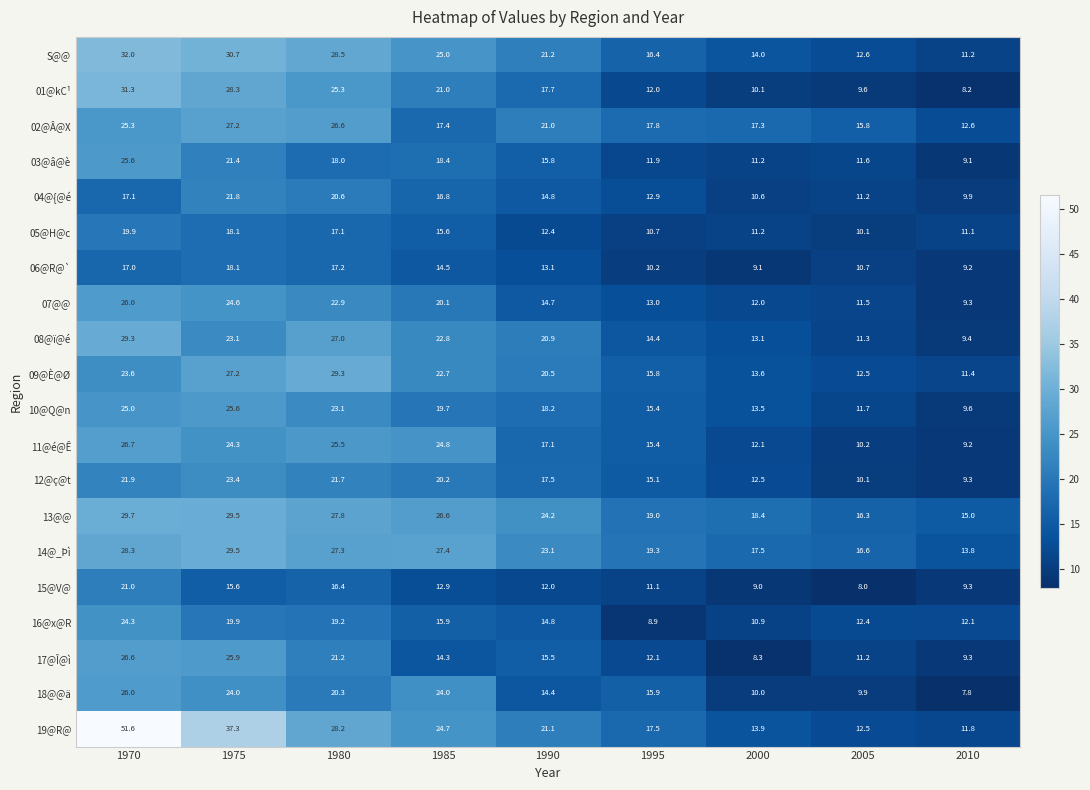

List the labels in order of 09@È@Ø value, largest first.

1980, 1975, 1970, 1985, 1990, 1995, 2000, 2005, 2010